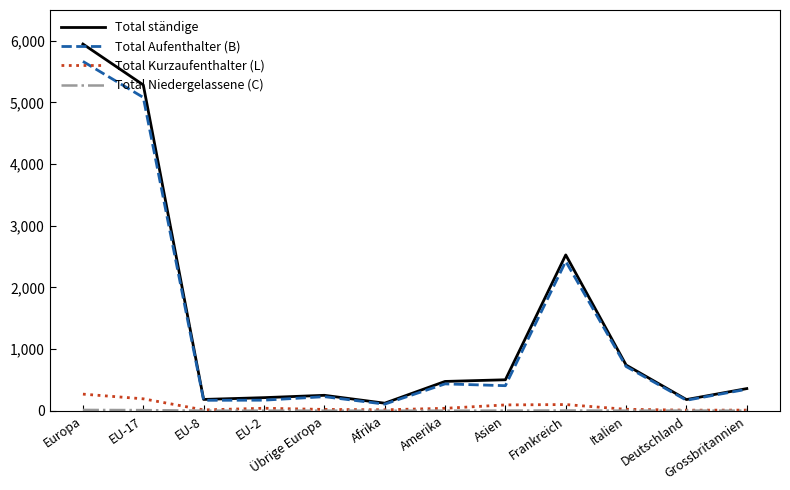

Between Amerika and Frankreich, which series saw the biggest shift?

Total ständige